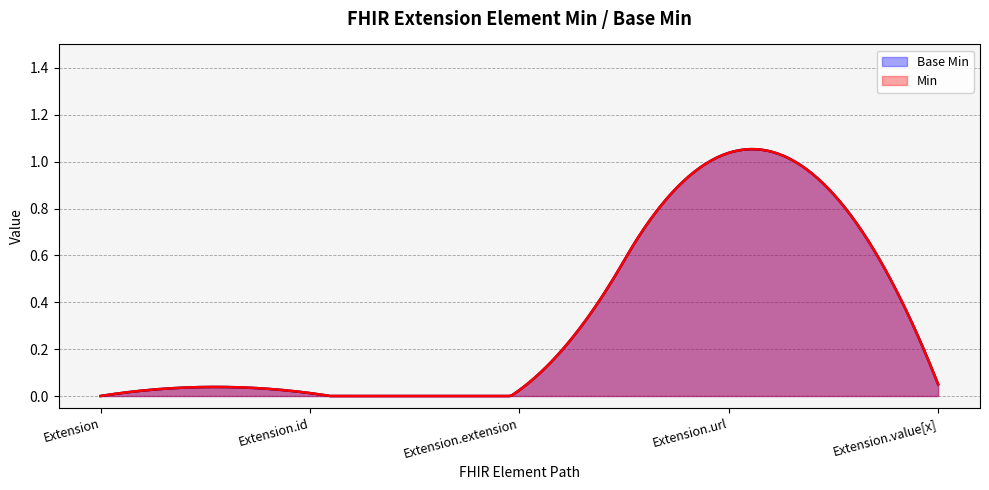

Does the chart display data point markers on the line(s)?

No